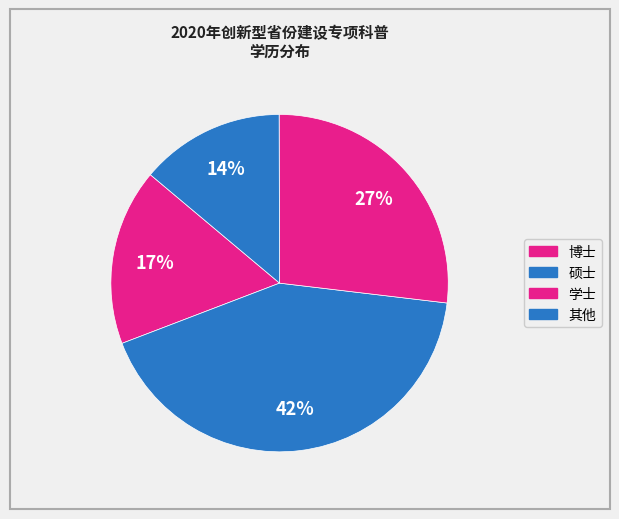

What percentage is the 其他 slice, to the nearest percent?

14%